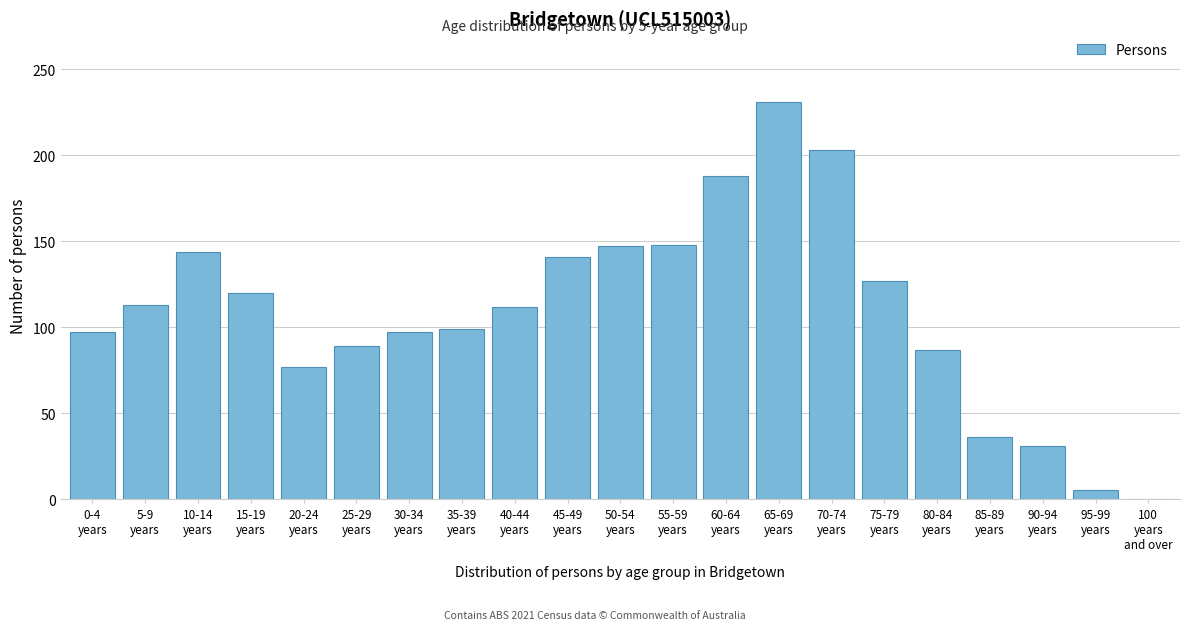

What is the sum of all values?

2292